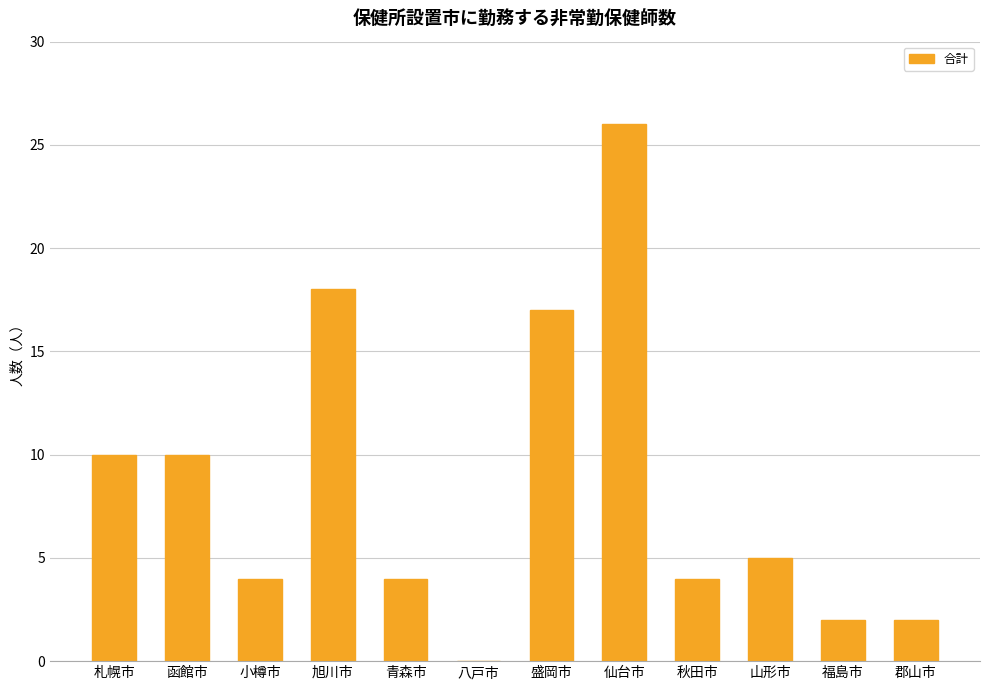

What is the sum of all values?

102